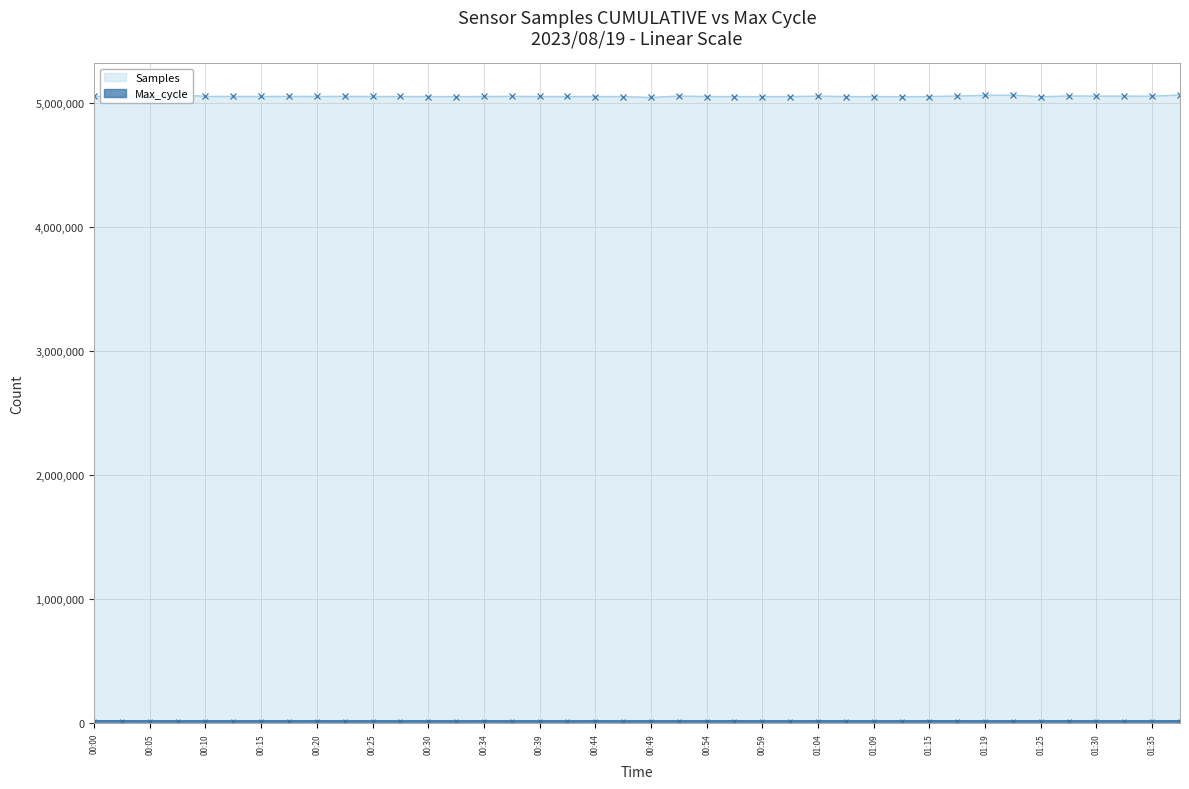

What position from the left is 00:25?

11